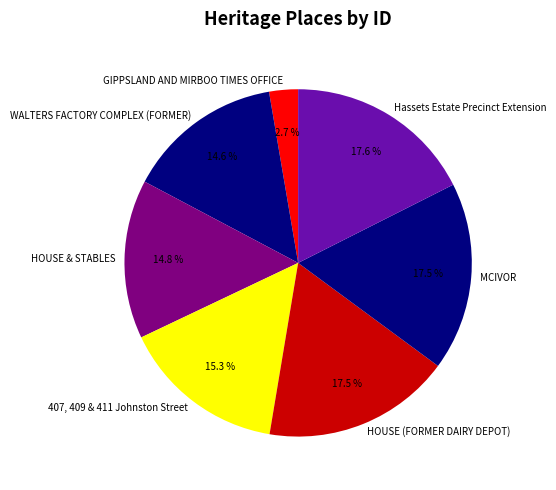

Is the sum of HOUSE & STABLES and HOUSE (FORMER DAIRY DEPOT) greater than half?

No